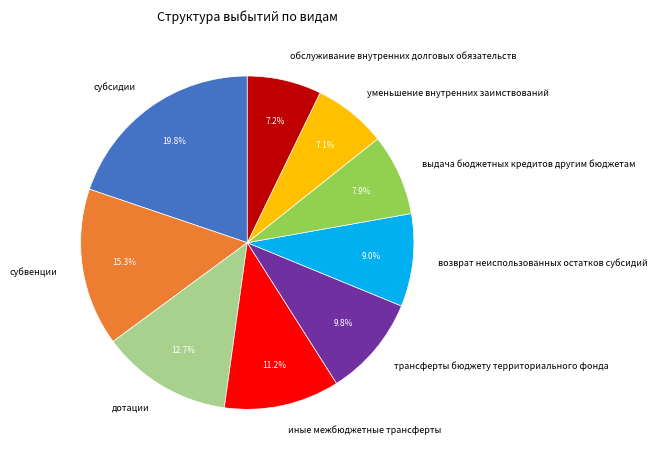

Which slice is the largest?

субсидии